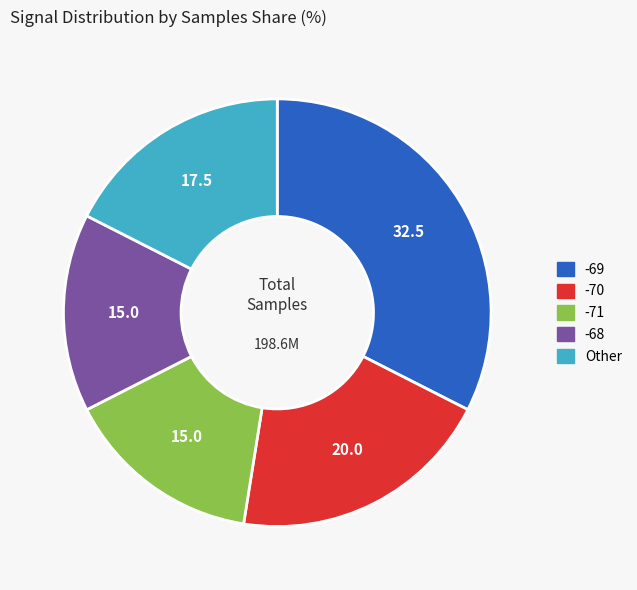

Is there a majority slice in this chart?

No